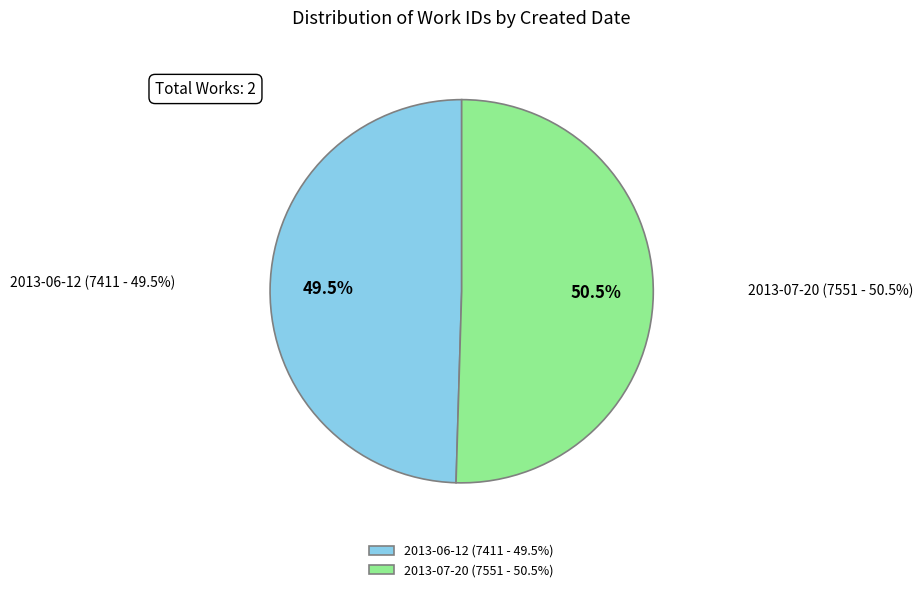

What percentage is NOT represented by 2013-06-12?

50.5%